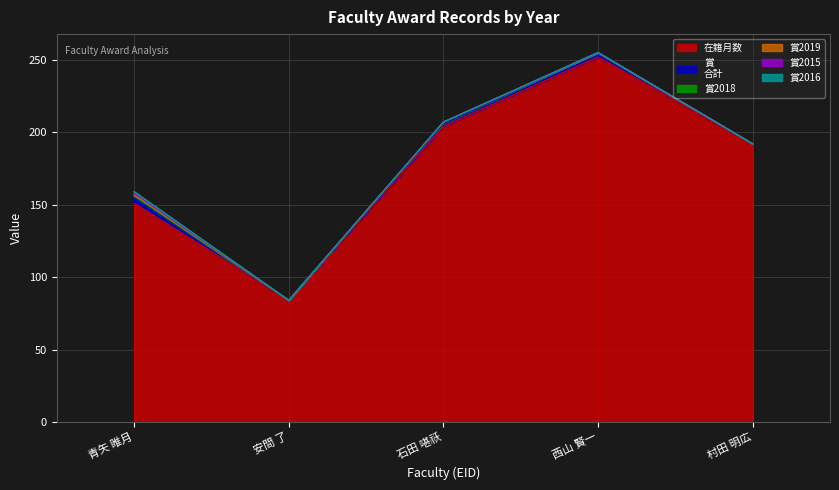

True or false: 賞2015 and 在籍月数 intersect in this chart.

False